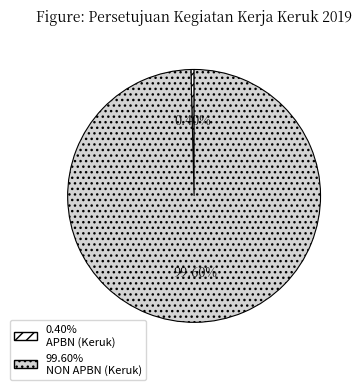

Does any single category account for the majority?

Yes